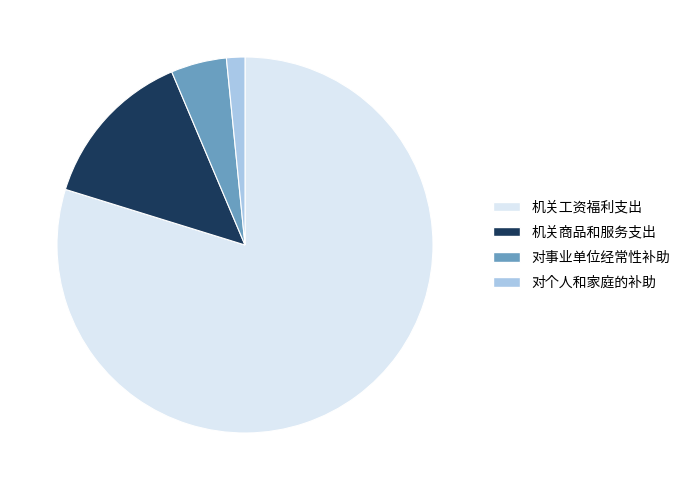

The 机关商品和服务支出 slice represents 14% of the pie. True or false?

True